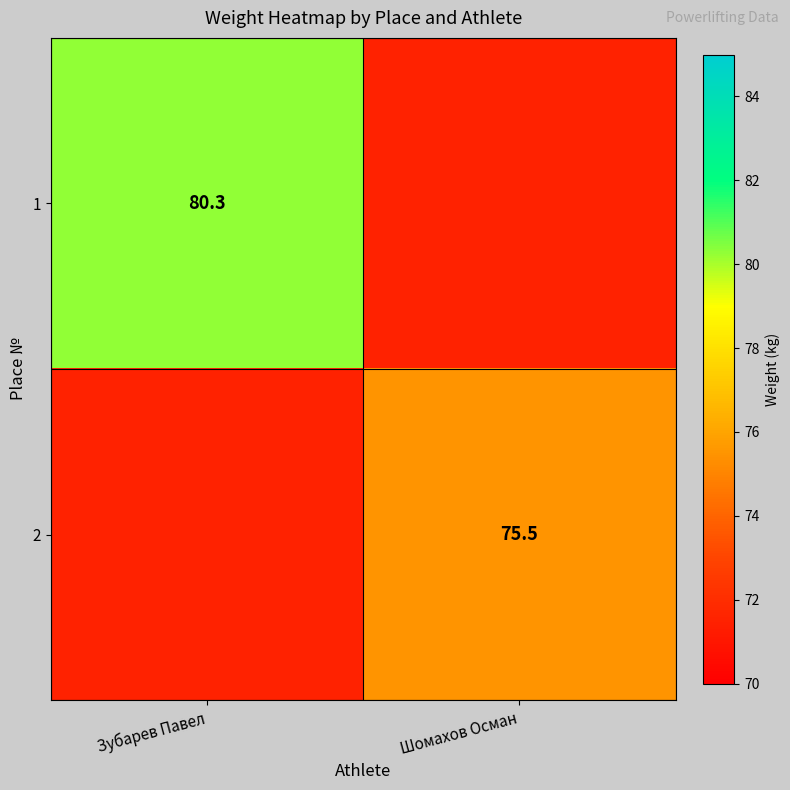

The value of 1 at Зубарев Павел is 80.3. True or false?

True